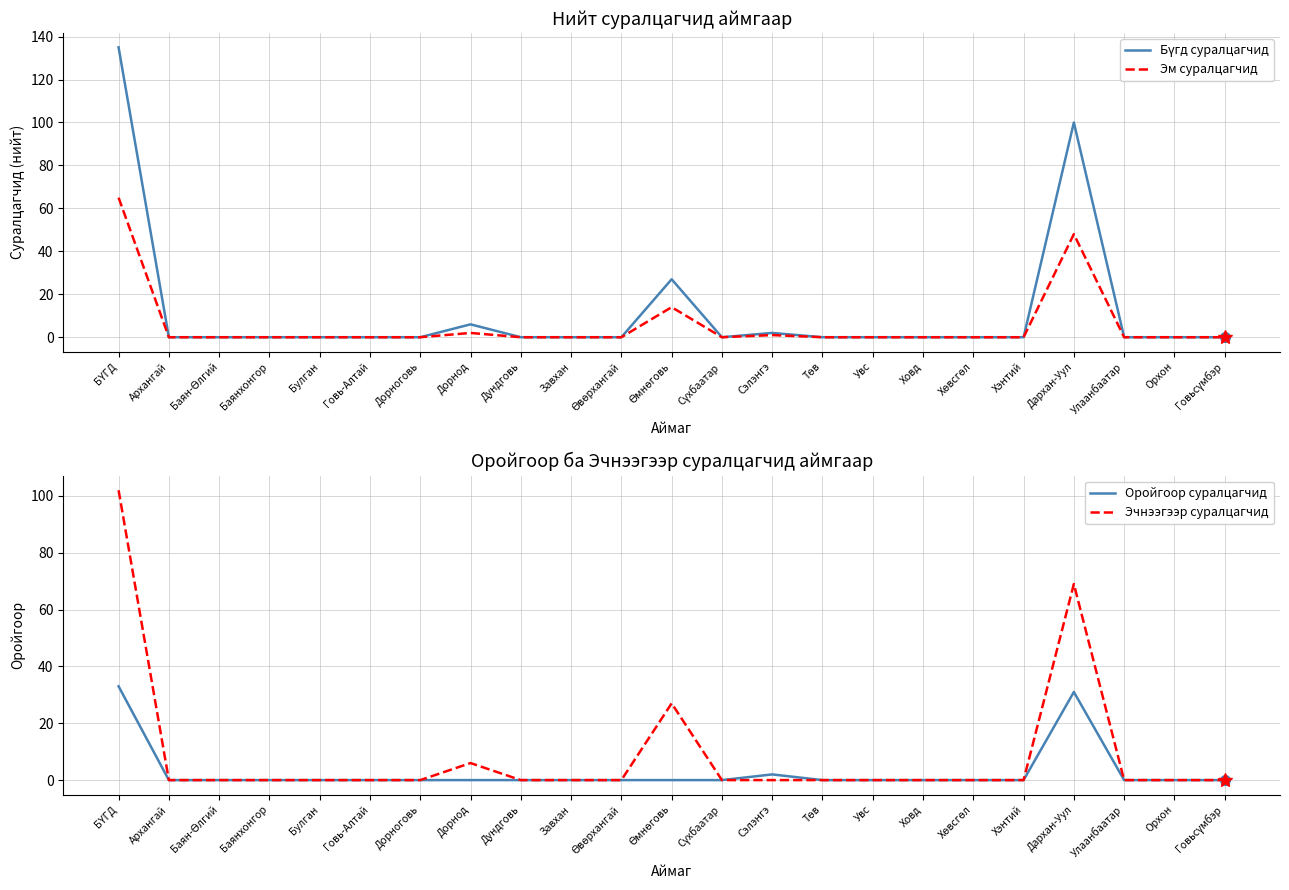

At which category is the sum across all series the highest?

БҮГД